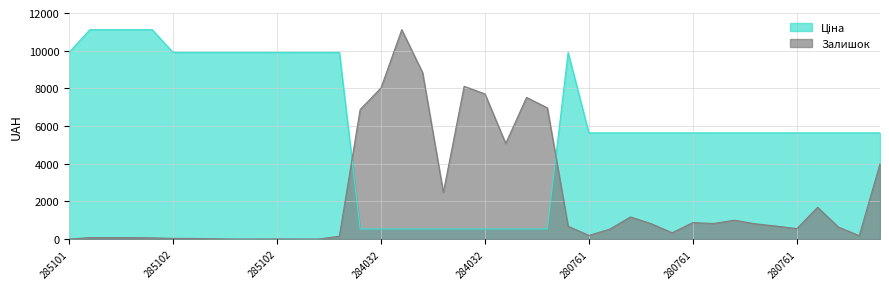

Reading left to right, transcribe all the data shown in this chart.

Ціна: 9908.5	11113.6	11113.6	11113.6	11113.6	9908.5	9908.5	9908.5	9908.5	9908.5	9908.5	9908.5	9908.5	9908.5	535.4	535.4	535.4	535.4	535.4	535.4	535.4	535.4	535.4	535.4	9908.5	5636.0	5636.0	5636.0	5636.0	5636.0	5636.0	5636.0	5636.0	5636.0	5636.0	5636.0	5636.0	5636.0	5636.0	5636.0
Залишок: 0.0	77.7	77.7	77.7	63.9	36.5	32.0	13.7	0.0	0.0	4.6	0.0	0.0	150.7	6879.2	8021.1	11113.6	8843.4	2471.2	8107.9	7706.0	5074.9	7518.7	6966.0	680.6	191.8	525.3	1173.9	813.1	333.5	872.5	826.8	1000.4	808.5	689.7	552.7	1685.5	634.9	178.1	3987.7